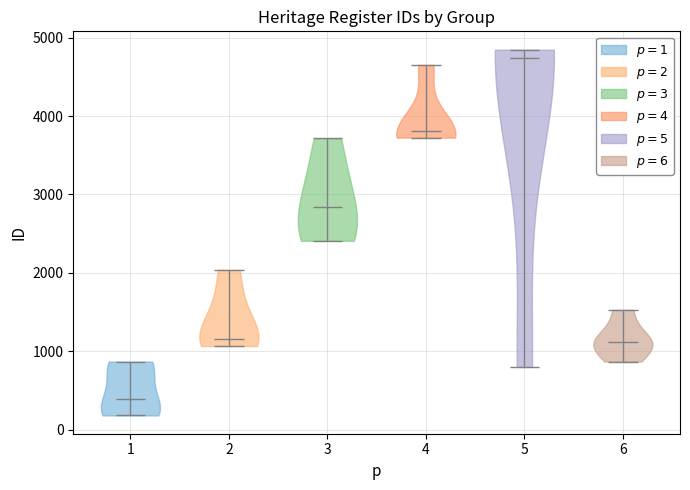

What is the lowest point the violin at x = 5 reaches on the y-axis? The values are not printed on the chart, so give them approximately, as read against the axis.

800